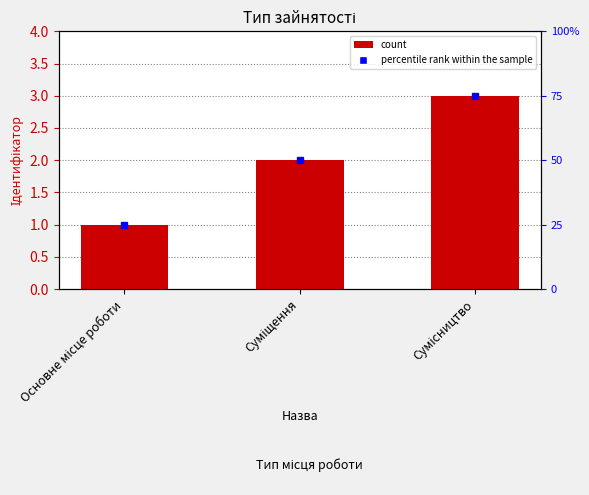

List the labels in order of value, largest first.

Сумісництво, Суміщення, Основне місце роботи